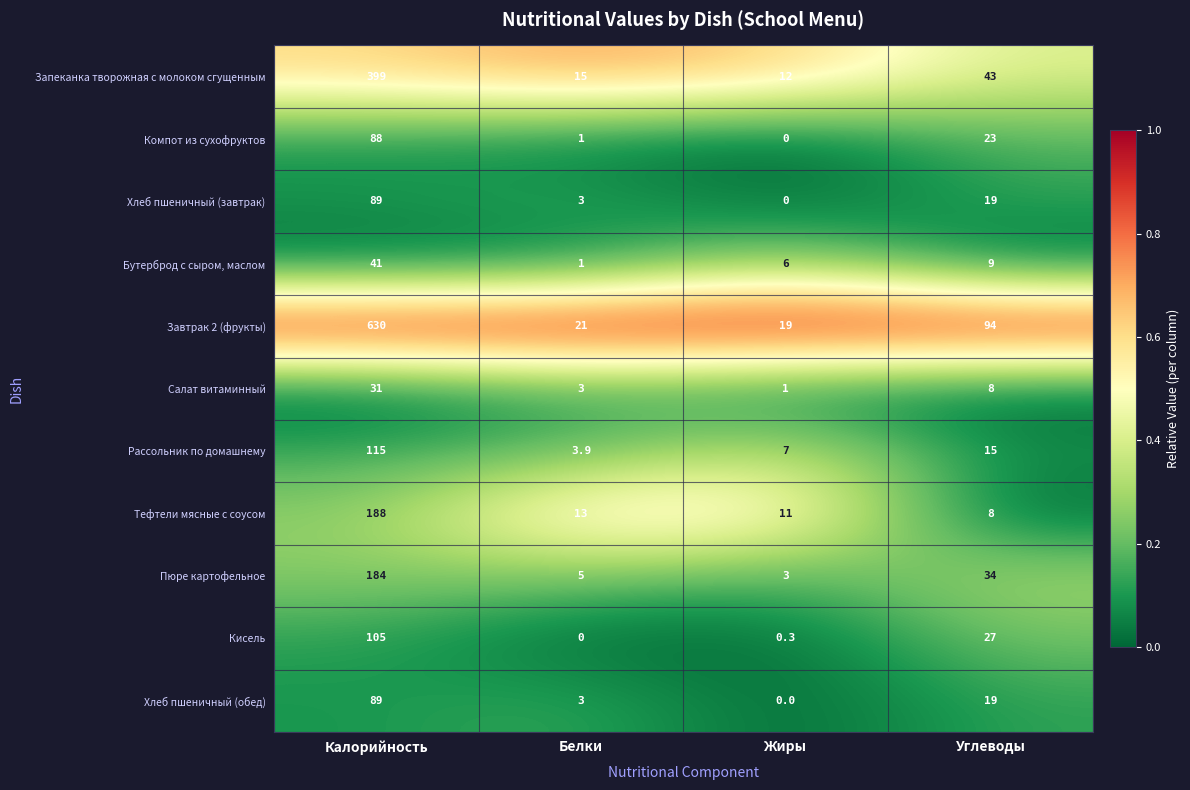

How many distinct data groups are displayed?

11